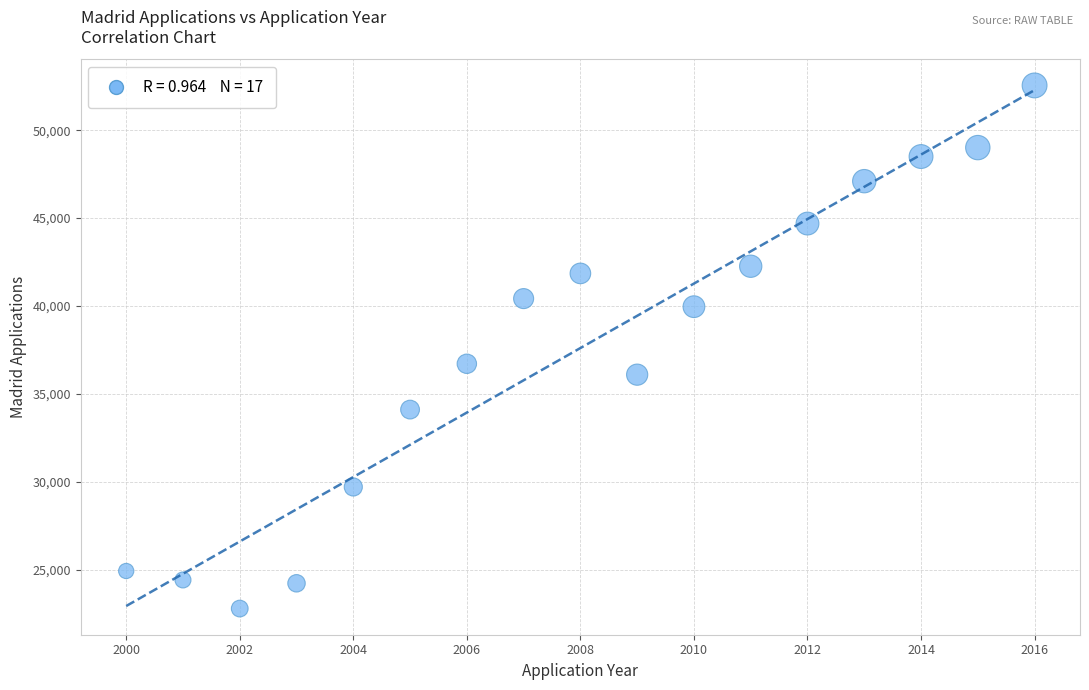

What Y value in the scatter plot is closest to 37668?

36714